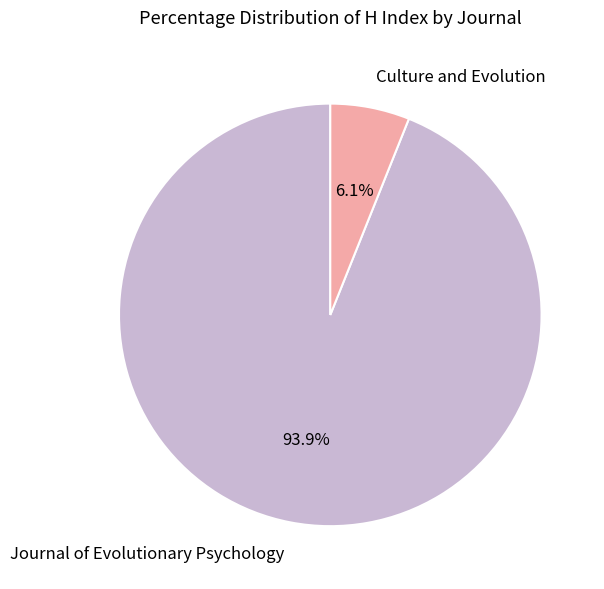

Do Culture and Evolution and Journal of Evolutionary Psychology together represent more than half of the pie?

Yes